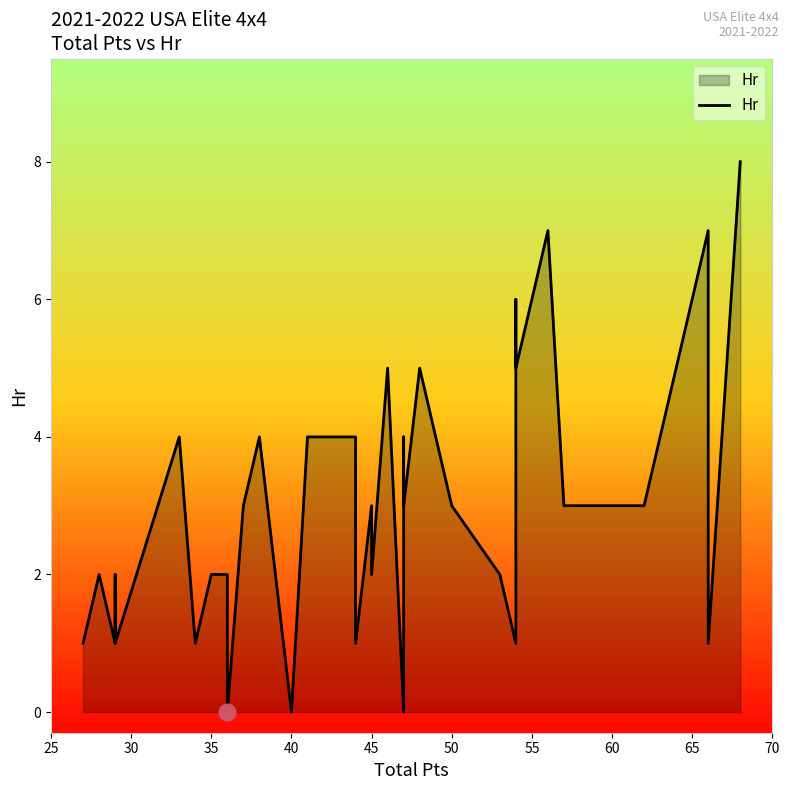

Does the chart have visible grid lines?

No